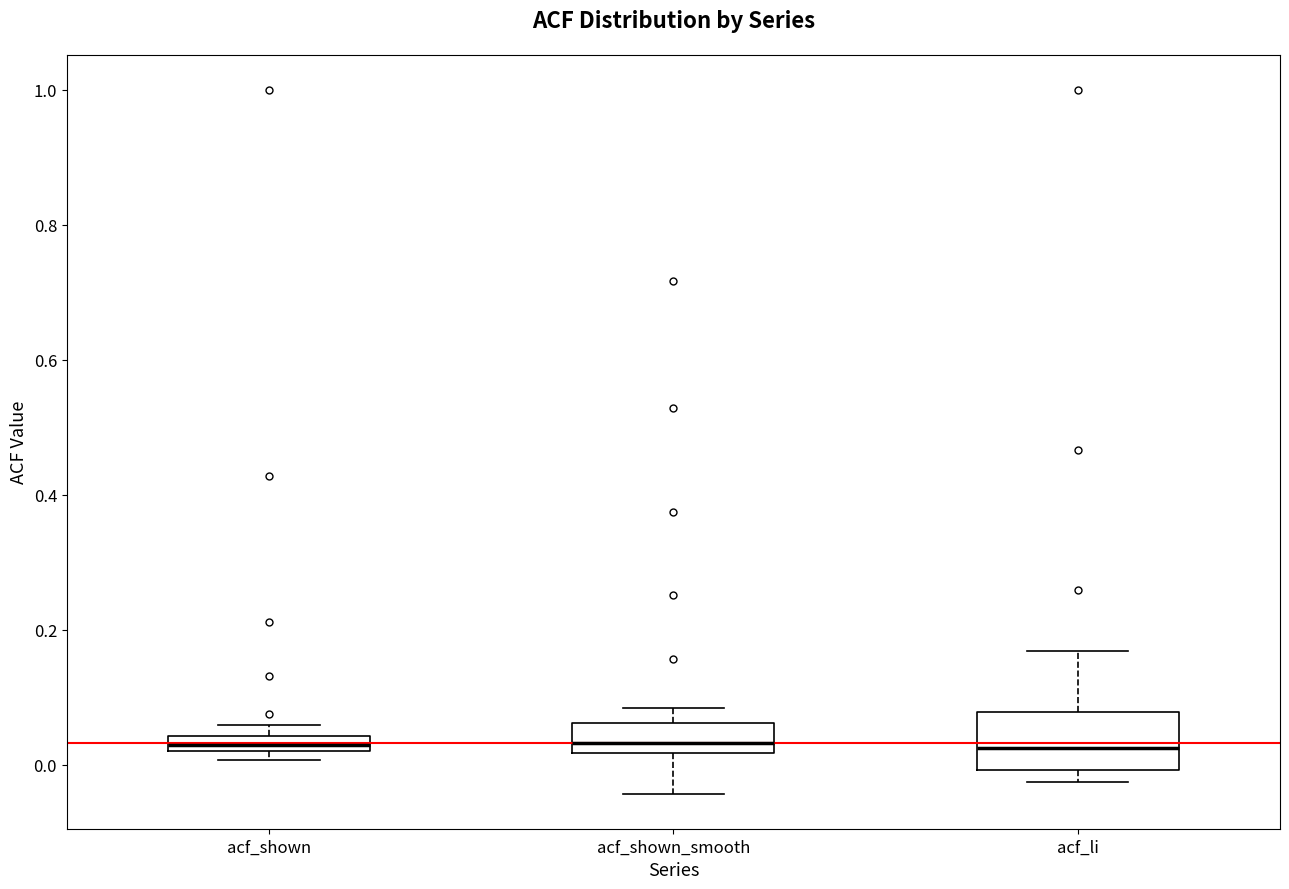

Where is the lower edge of the box for acf_shown on the y-axis? The values are not printed on the chart, so give them approximately, as read against the axis.

0.02